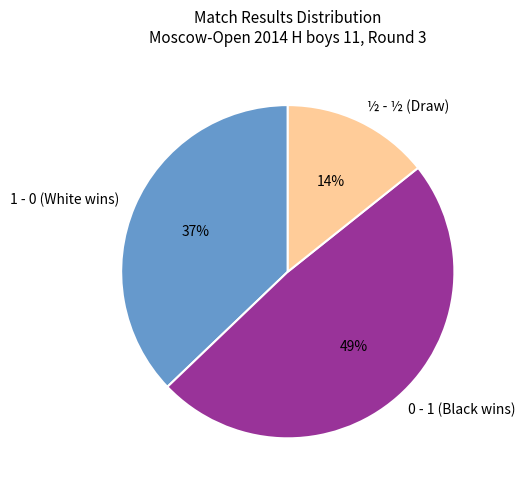

Do 1 - 0 (White wins) and 0 - 1 (Black wins) together represent more than half of the pie?

Yes